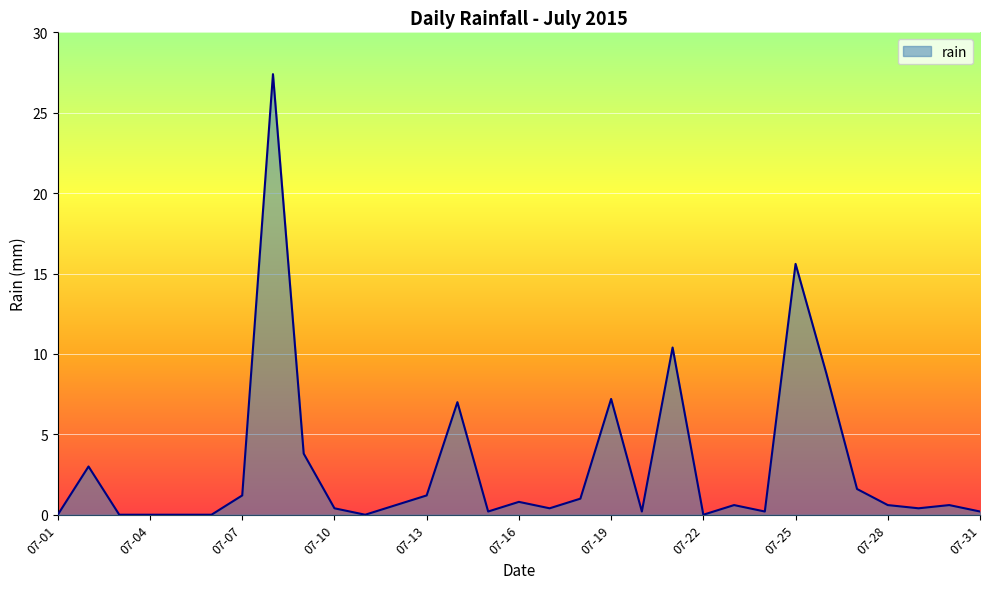

What is the maximum value shown in the chart?

27.4